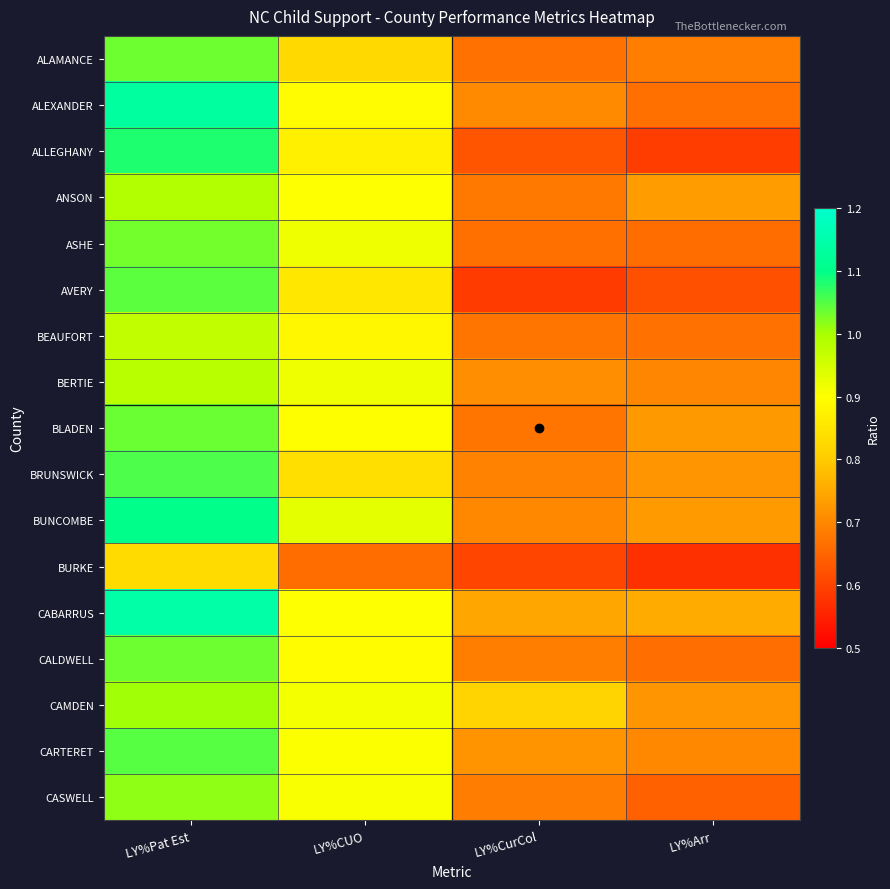

Reading left to right, list all the values displayed in this chart.

ALAMANCE: LY%Pat Est=1.0	LY%CUO=0.8	LY%CurCol=0.7	LY%Arr=0.7
ALEXANDER: LY%Pat Est=1.1	LY%CUO=0.9	LY%CurCol=0.7	LY%Arr=0.7
ALLEGHANY: LY%Pat Est=1.1	LY%CUO=0.9	LY%CurCol=0.6	LY%Arr=0.6
ANSON: LY%Pat Est=1.0	LY%CUO=0.9	LY%CurCol=0.7	LY%Arr=0.7
ASHE: LY%Pat Est=1.0	LY%CUO=0.9	LY%CurCol=0.7	LY%Arr=0.7
AVERY: LY%Pat Est=1.0	LY%CUO=0.9	LY%CurCol=0.6	LY%Arr=0.6
BEAUFORT: LY%Pat Est=1.0	LY%CUO=0.9	LY%CurCol=0.7	LY%Arr=0.7
BERTIE: LY%Pat Est=1.0	LY%CUO=0.9	LY%CurCol=0.7	LY%Arr=0.7
BLADEN: LY%Pat Est=1.0	LY%CUO=0.9	LY%CurCol=0.7	LY%Arr=0.7
BRUNSWICK: LY%Pat Est=1.1	LY%CUO=0.8	LY%CurCol=0.7	LY%Arr=0.7
BUNCOMBE: LY%Pat Est=1.1	LY%CUO=0.9	LY%CurCol=0.7	LY%Arr=0.7
BURKE: LY%Pat Est=0.8	LY%CUO=0.7	LY%CurCol=0.6	LY%Arr=0.6
CABARRUS: LY%Pat Est=1.1	LY%CUO=0.9	LY%CurCol=0.7	LY%Arr=0.8
CALDWELL: LY%Pat Est=1.0	LY%CUO=0.9	LY%CurCol=0.7	LY%Arr=0.7
CAMDEN: LY%Pat Est=1.0	LY%CUO=0.9	LY%CurCol=0.8	LY%Arr=0.7
CARTERET: LY%Pat Est=1.0	LY%CUO=0.9	LY%CurCol=0.7	LY%Arr=0.7
CASWELL: LY%Pat Est=1.0	LY%CUO=0.9	LY%CurCol=0.7	LY%Arr=0.6